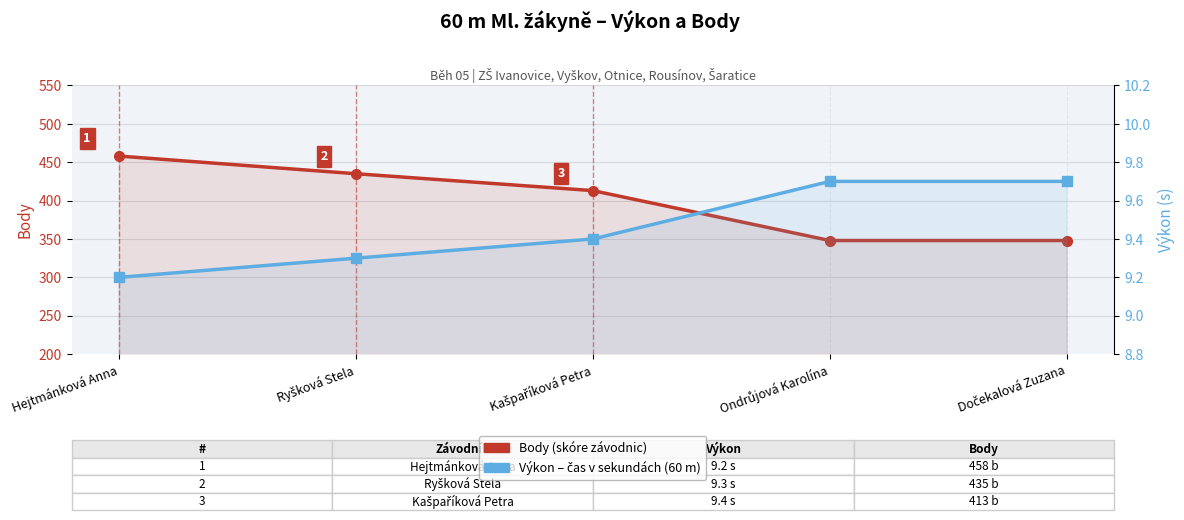

Between Dočekalová Zuzana and Ryšková Stela, which is larger?

Ryšková Stela